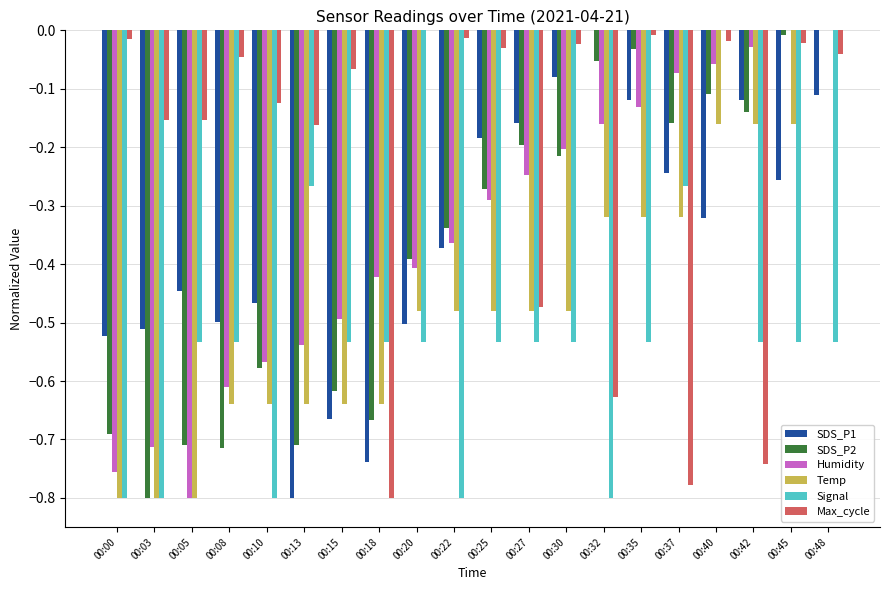

At which label does SDS_P1 reach its peak?

00:32